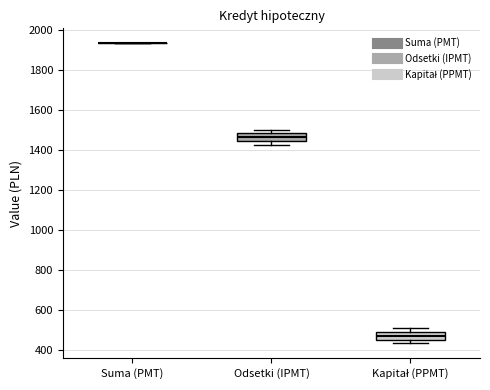

Reading left to right, read every box against the y-axis: the position of its median line, the range the box covers, and the ends of its whiskers. The values are not printed on the chart, so give them approximately, as read against the axis.

Suma (PMT): box collapsed to a line at 1940, whiskers 1940 to 1940
Odsetki (IPMT): median 1460, box 1440 to 1480, whiskers 1420 to 1500
Kapitał (PPMT): median 460 (inside the box), box 460 to 480, whiskers 440 to 500